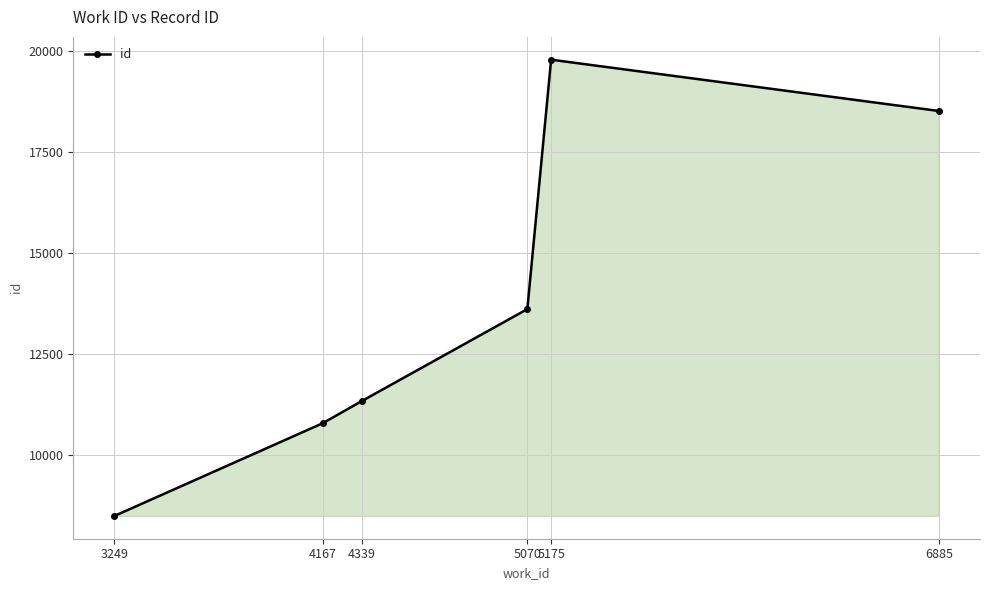

Does the chart have visible grid lines?

Yes